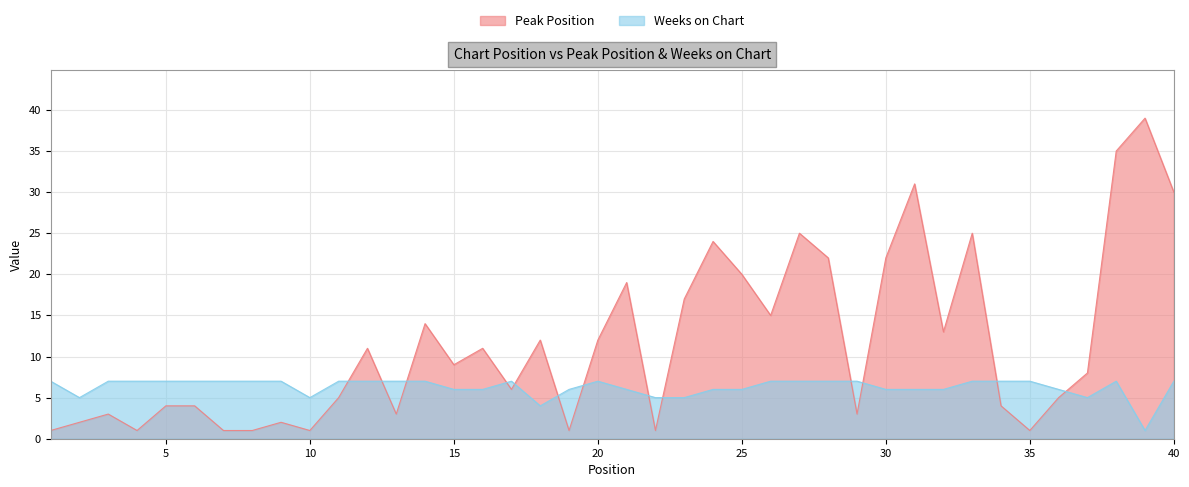

The Weeks on Chart series shows 4 at 14. True or false?

False